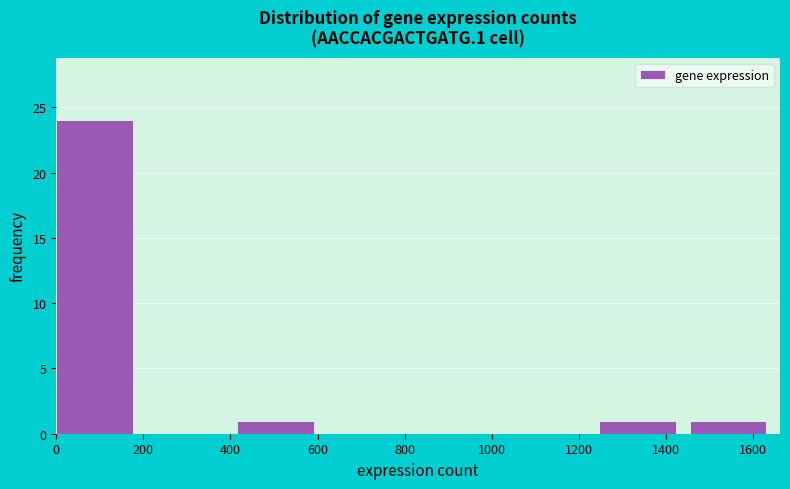

How tall is the bar that spans 420 to 620 on the x-axis? Neither the bar edges nor the heights are printed on the chart, so give them approximately, as read against the axes.

1